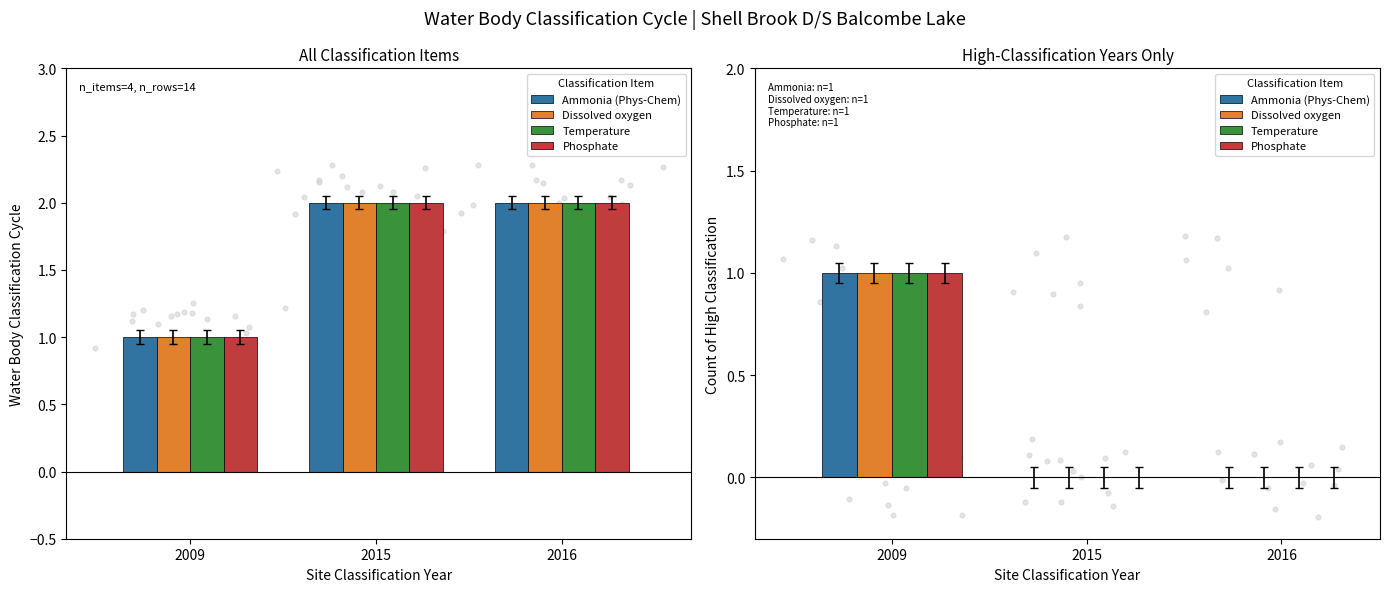

Which series has the largest Y range (max minus min)?

Ammonia (Phys-Chem)